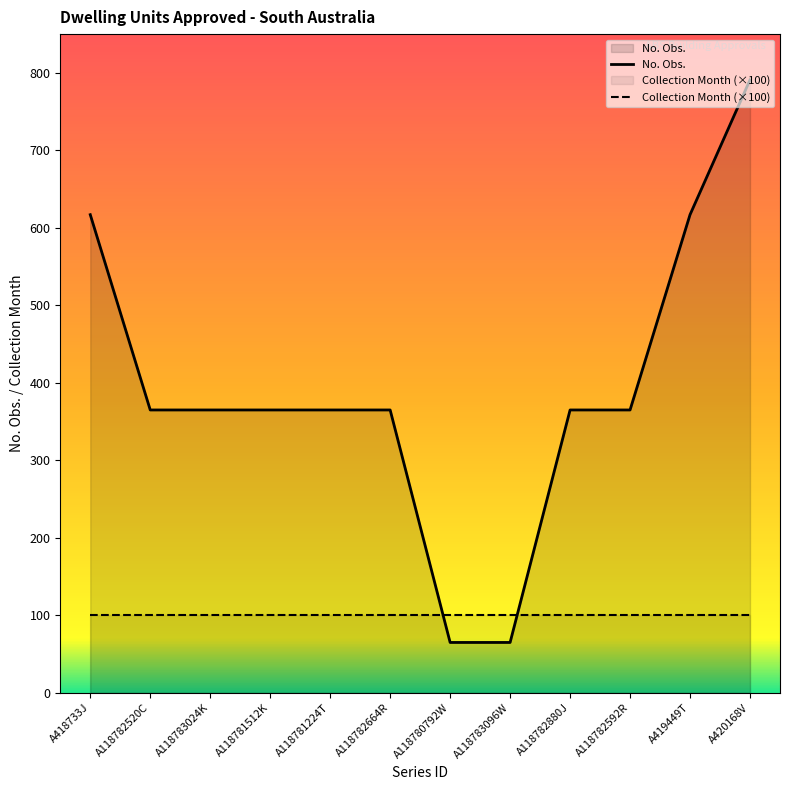

Between which two adjacent categories do Collection Month (×100) and No. Obs. first intersect?

A118782664R and A118780792W